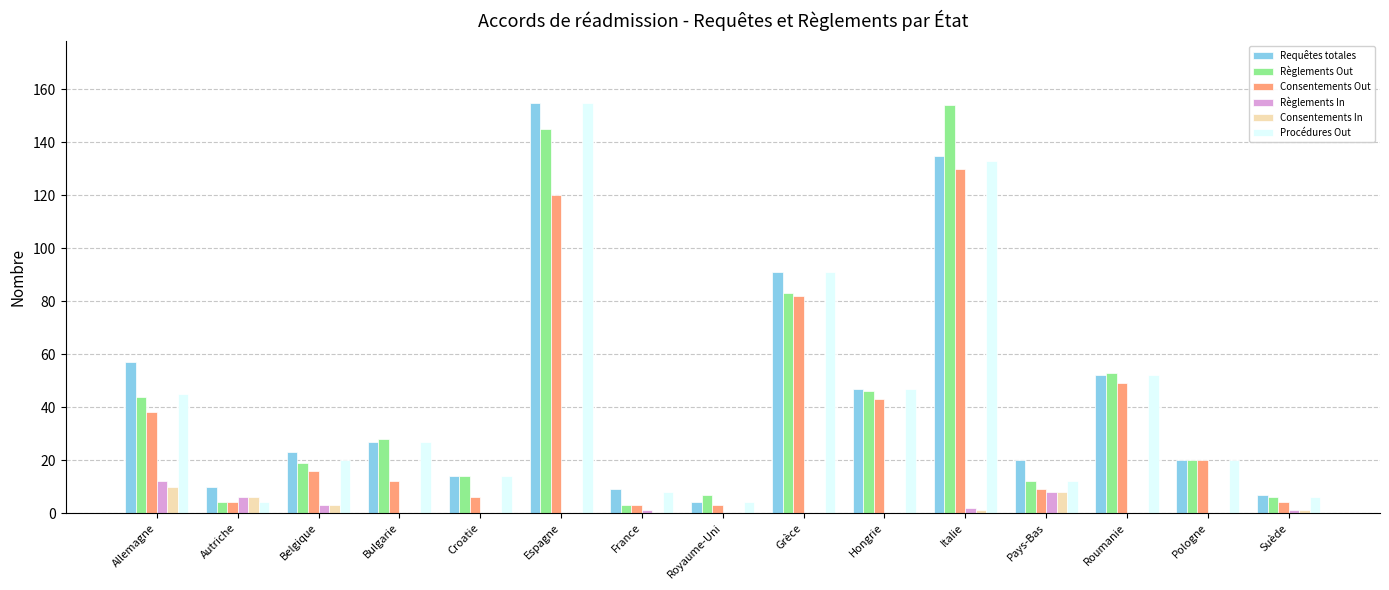

How many groups of bars are there?

15